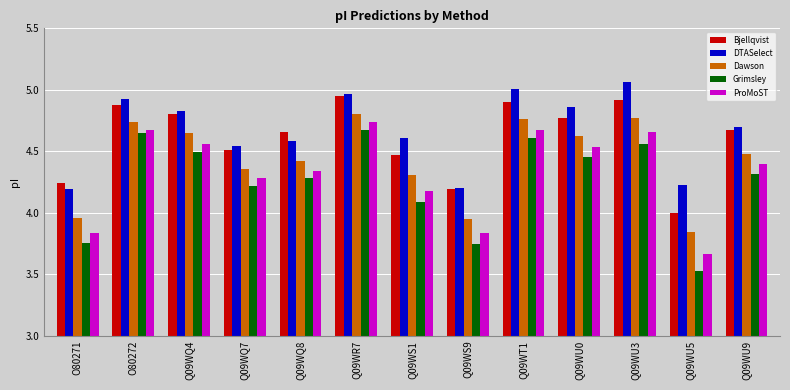

What are all the series names shown in the legend?

Bjellqvist, DTASelect, Dawson, Grimsley, ProMoST